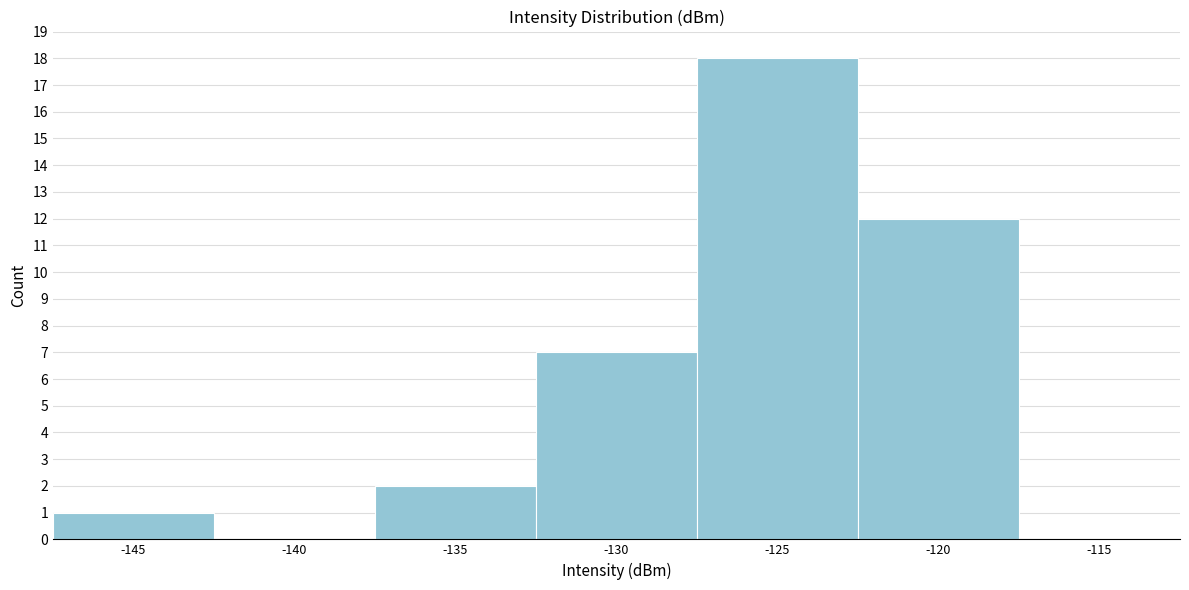

Reading right to left, transcribe all the data shown in this chart.

-115=0	-120=12	-125=18	-130=7	-135=2	-140=0	-145=1